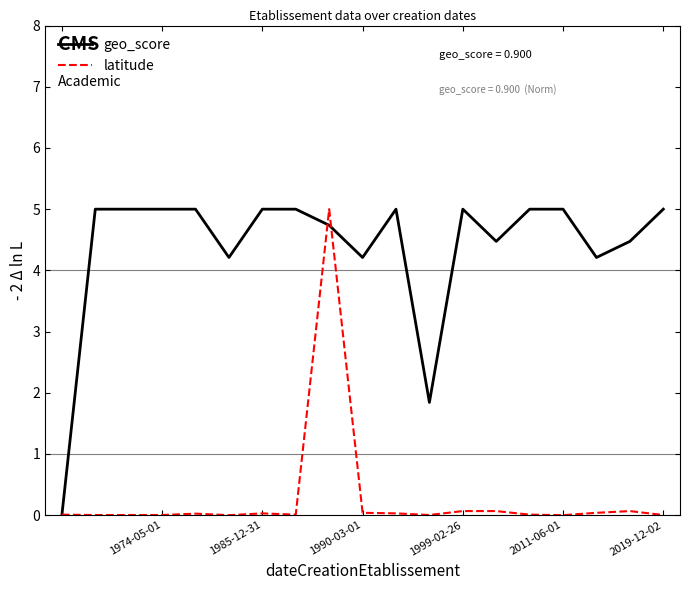

What is the greatest value displayed?

5.0